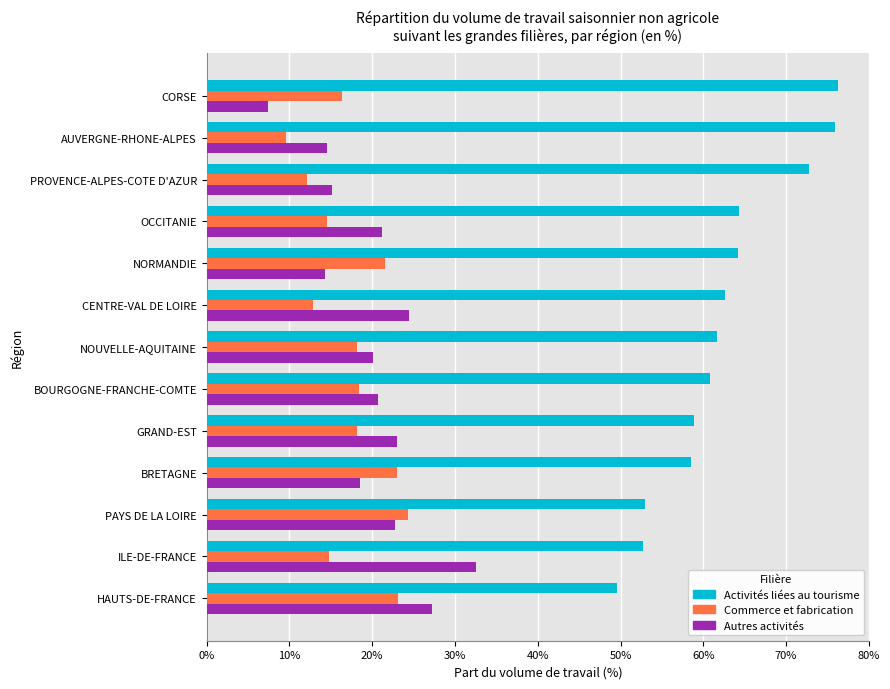

Reading left to right, list all the values displayed in this chart.

Activités liées au tourisme: 0.8	0.8	0.7	0.6	0.6	0.6	0.6	0.6	0.6	0.6	0.5	0.5	0.5
Commerce et fabrication: 0.2	0.1	0.1	0.1	0.2	0.1	0.2	0.2	0.2	0.2	0.2	0.1	0.2
Autres activités: 0.1	0.1	0.2	0.2	0.1	0.2	0.2	0.2	0.2	0.2	0.2	0.3	0.3